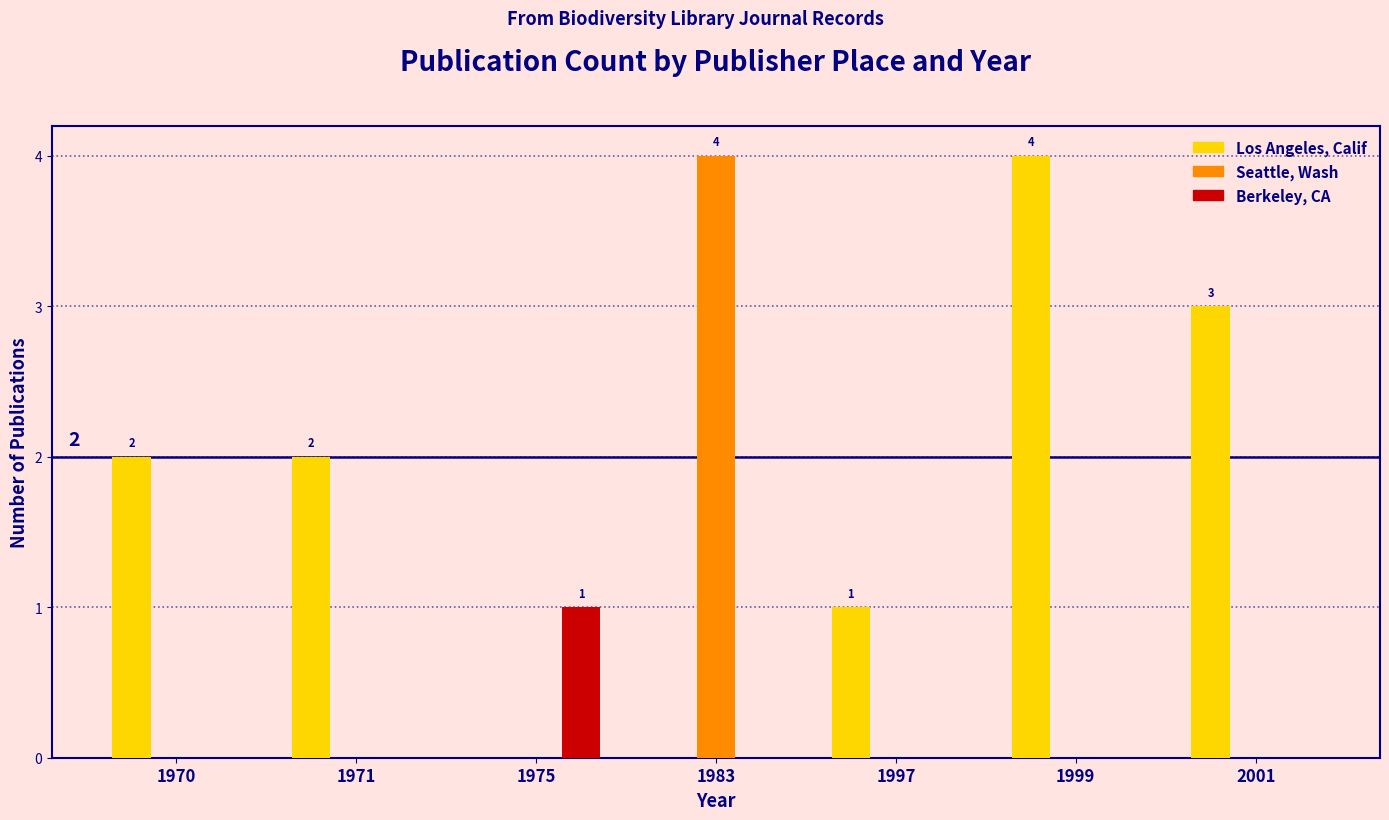

How many data points does each series have?

7